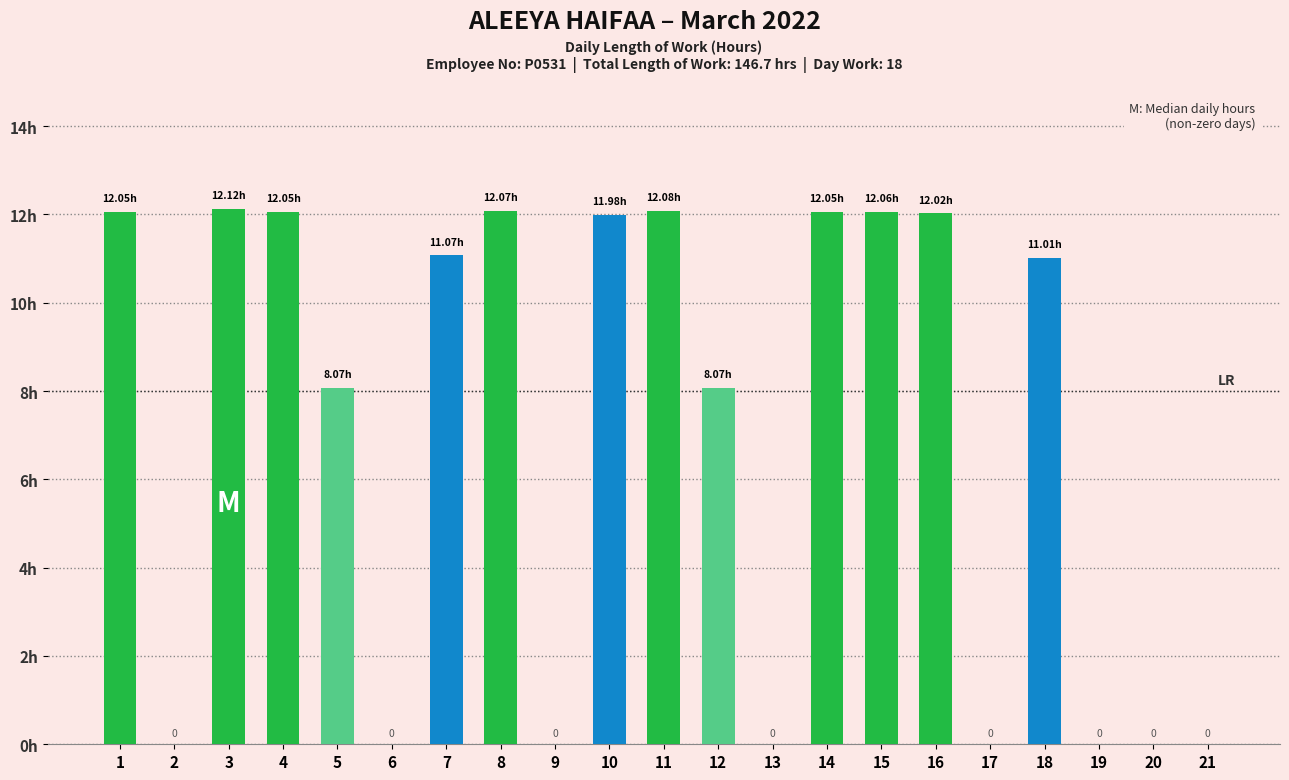

What is the value of the 18th bar from the left?

11.0